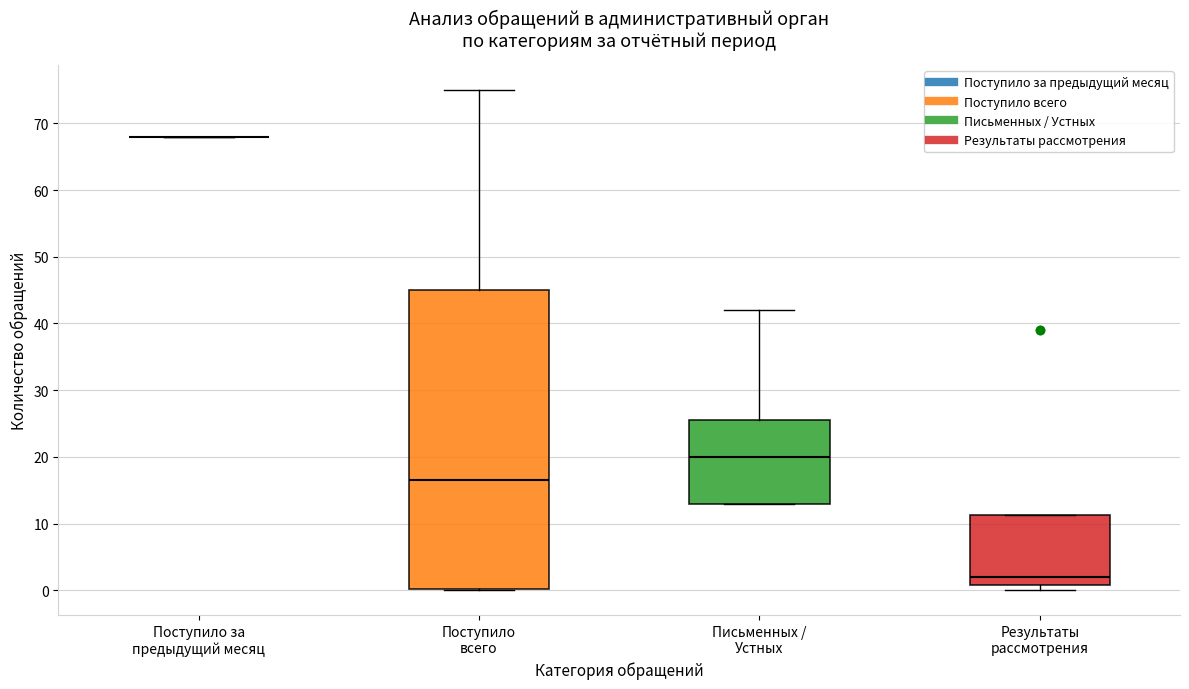

Reading left to right, read every box against the y-axis: the position of its median line, the range the box covers, and the ends of its whiskers. The values are not printed on the chart, so give them approximately, as read against the axis.

Поступило за предыдущий месяц: box collapsed to a line at 68, whiskers 68 to 68
Поступило всего: median 17, box 0 to 45, whiskers 0 to 75
Письменных / Устных: median 20, box 13 to 26, whiskers 13 to 42
Результаты рассмотрения: median 2, box 1 to 11, whiskers 0 to 11